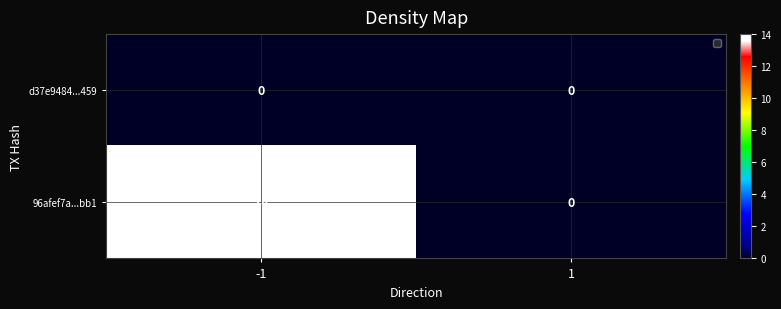

What is the average value of the 96afef7a...bb1 series?

7